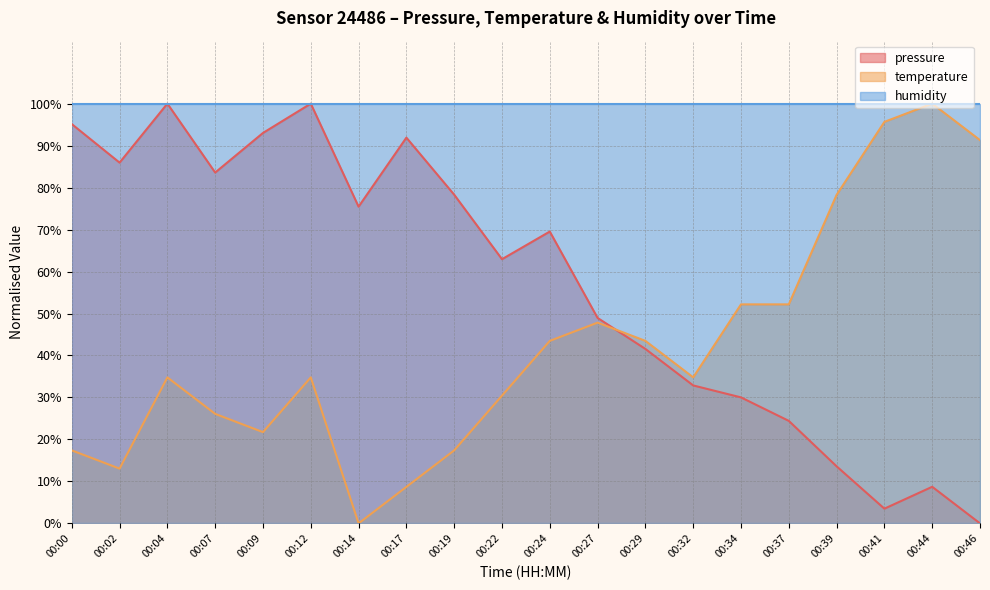

At which label is temperature closest to 50?

00:27